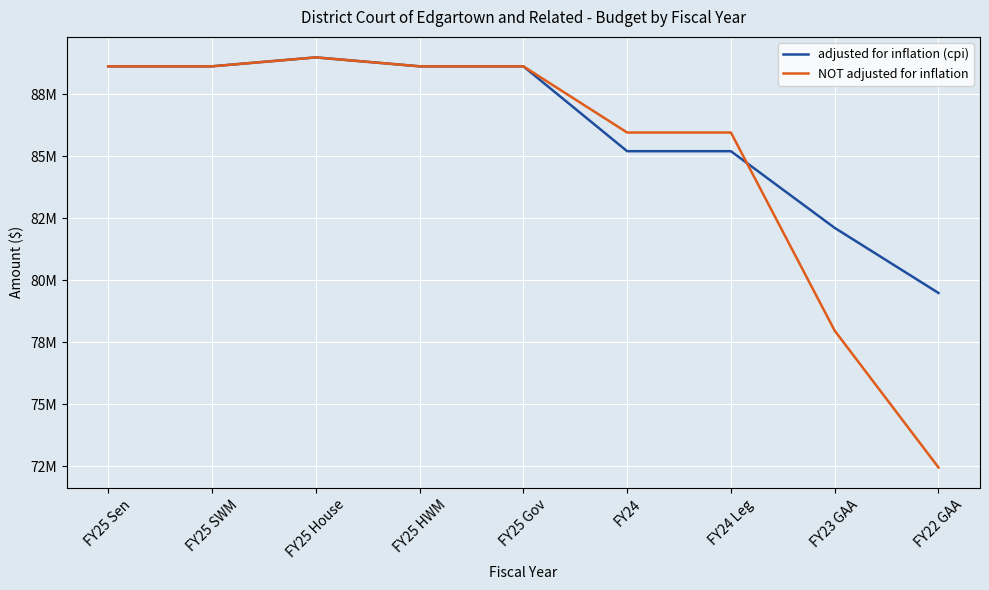

Where is the first local maximum for adjusted for inflation (cpi)?

FY25 House